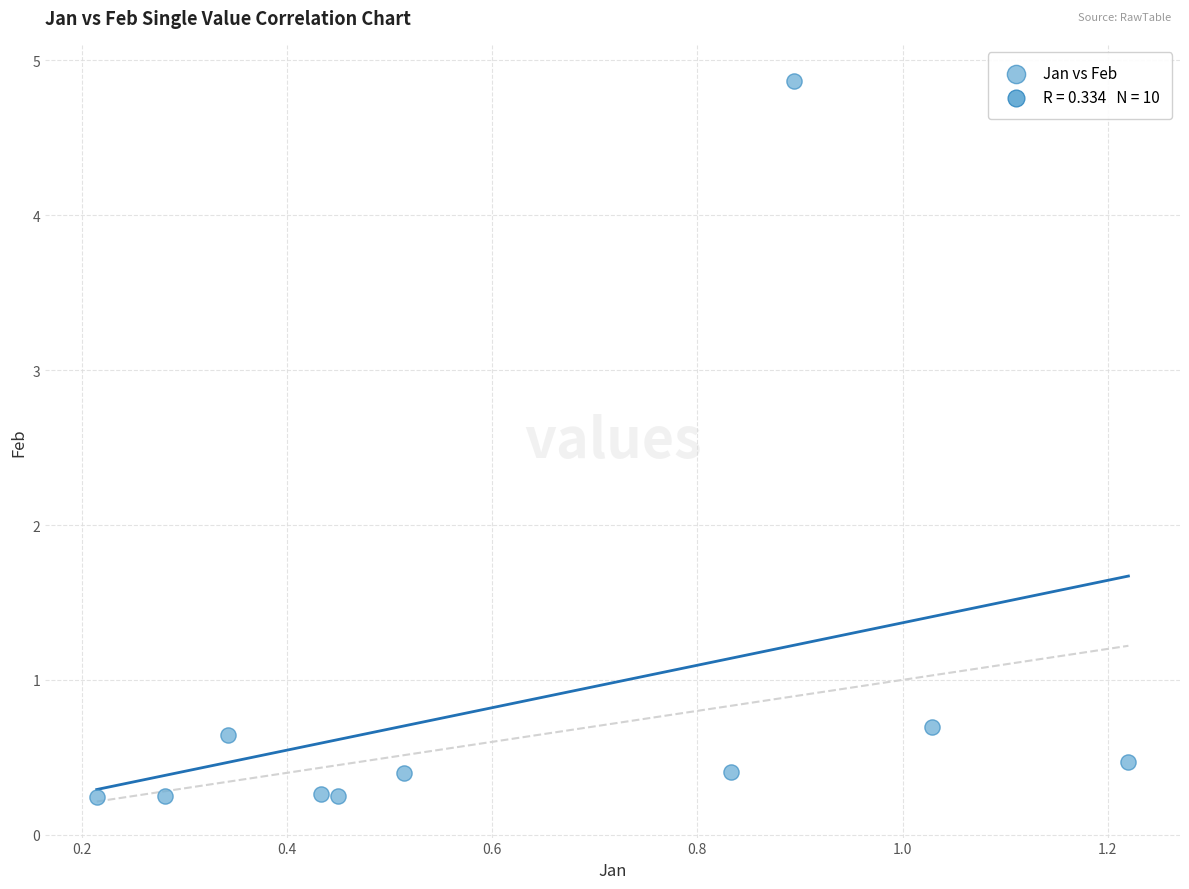

What Y value in the scatter plot is closest to 2?

0.7